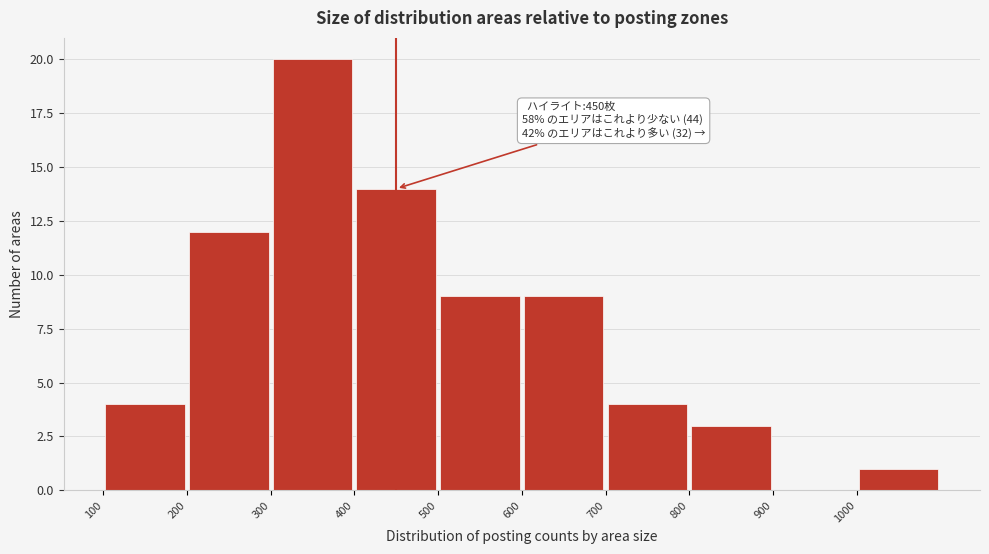

Which range on the x-axis has the tallest bar?

300 to 400